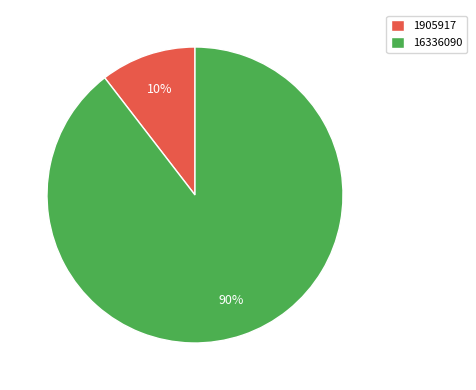

Combined, do 1905917 and 16336090 account for over 50%?

Yes